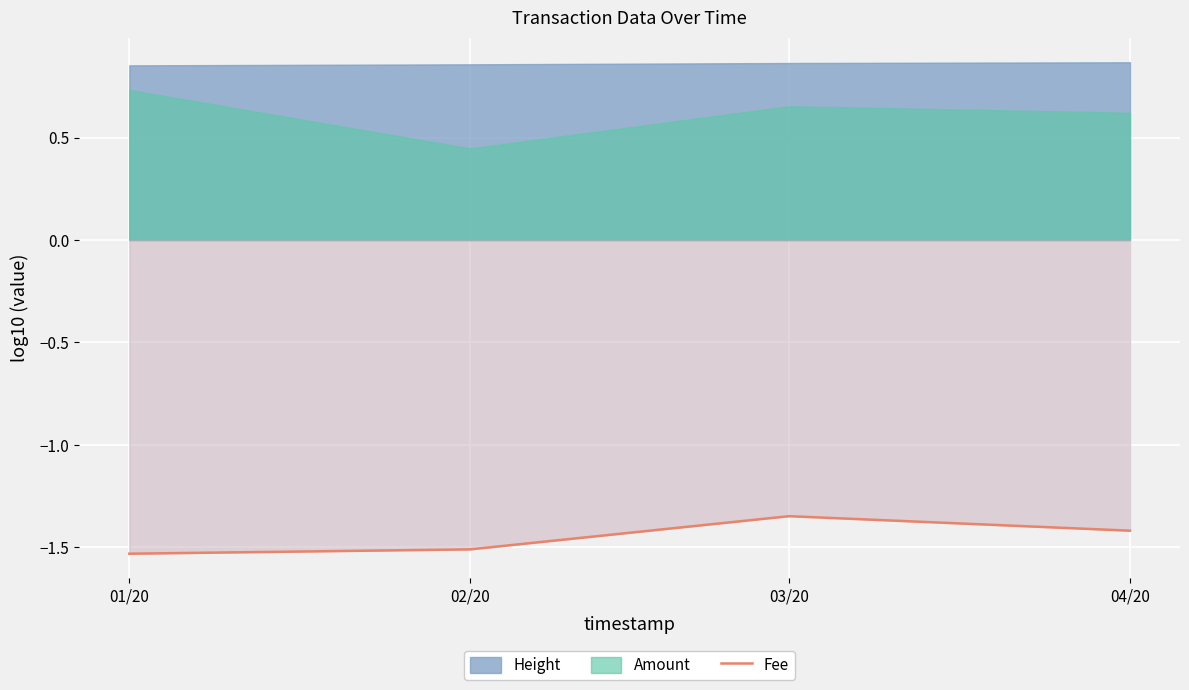

At which label is Fee closest to -1?

03/20